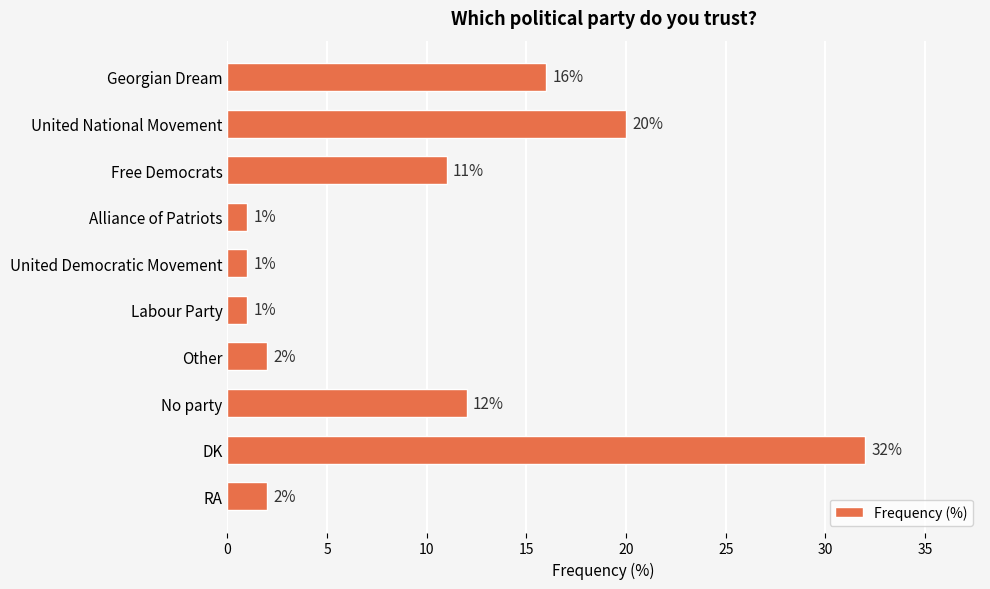

At which label is the value closest to 16?

Georgian Dream